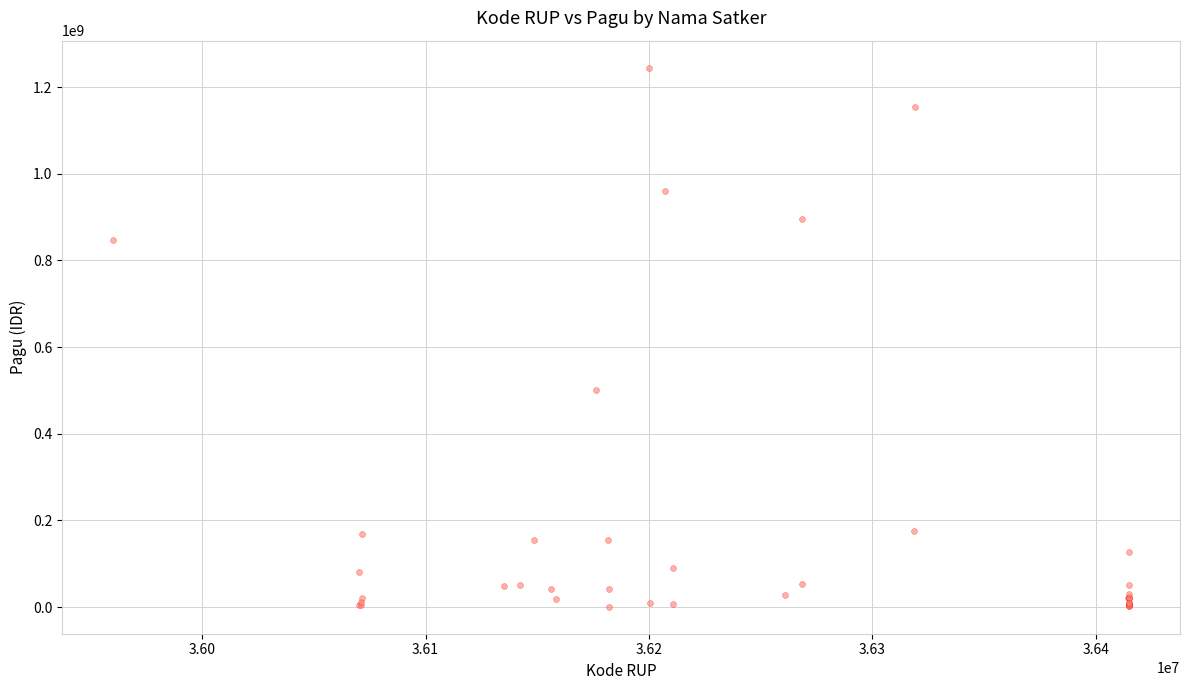

What Y value in the scatter plot is closest to 622840000?

499932000